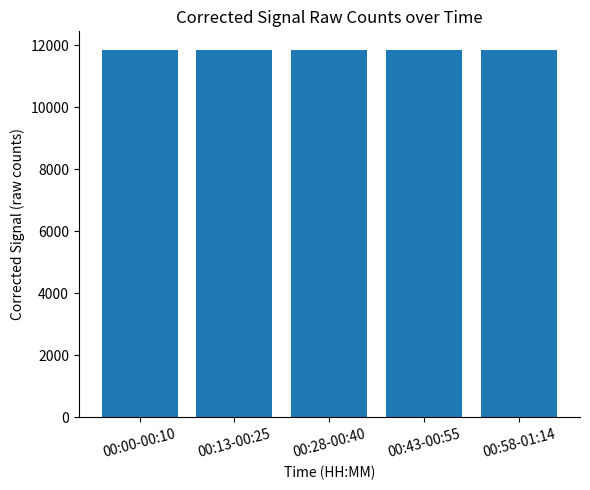

What is the label of the 5th bar from the left?

00:58-01:14